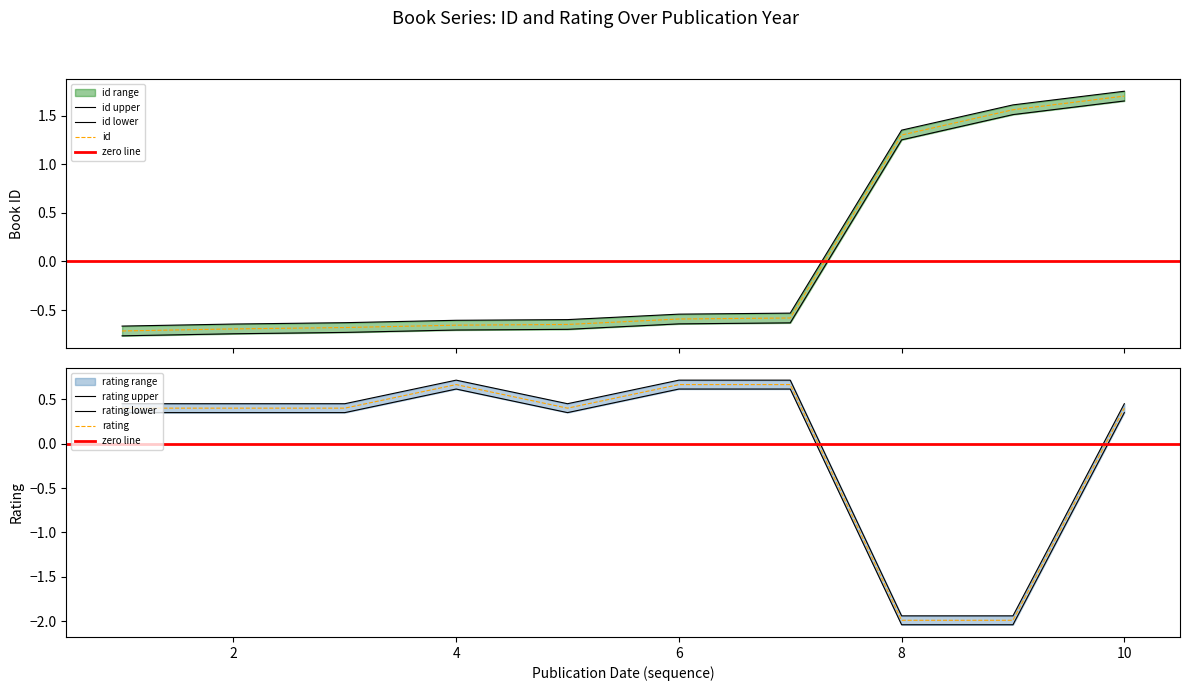

How many series are shown in this chart?

2